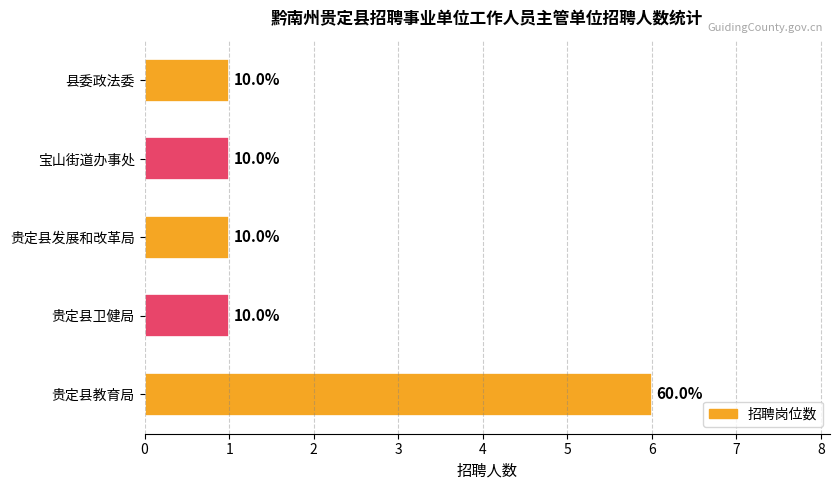

Are the bars horizontal?

Yes